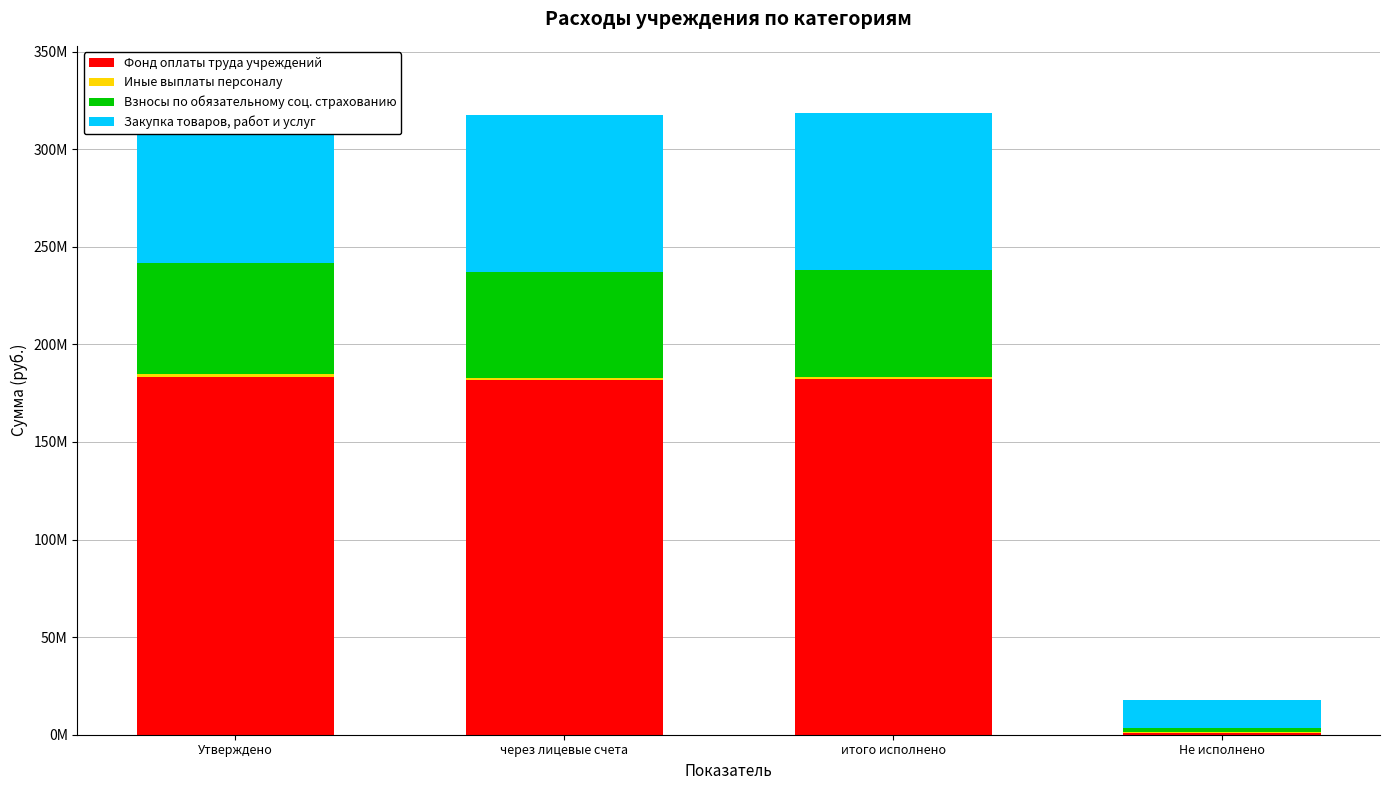

At how many categories does at least one series exceed 133048373?

3